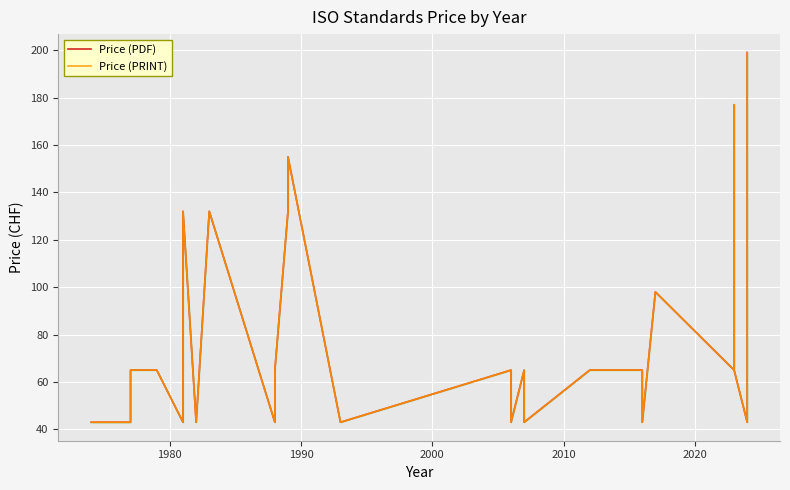

At how many categories does at least one series exceed 119?

8